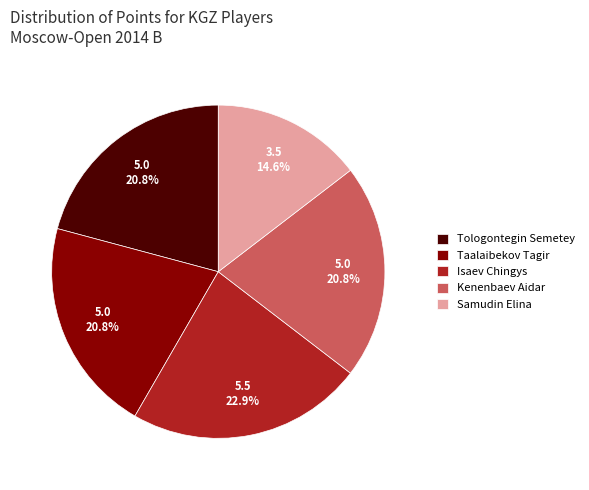

The Tologontegin Semetey slice represents 21% of the pie. True or false?

True